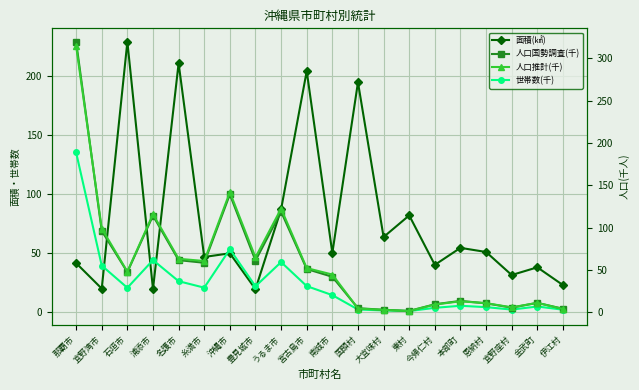

Which label corresponds to the smallest value in the chart?

東村